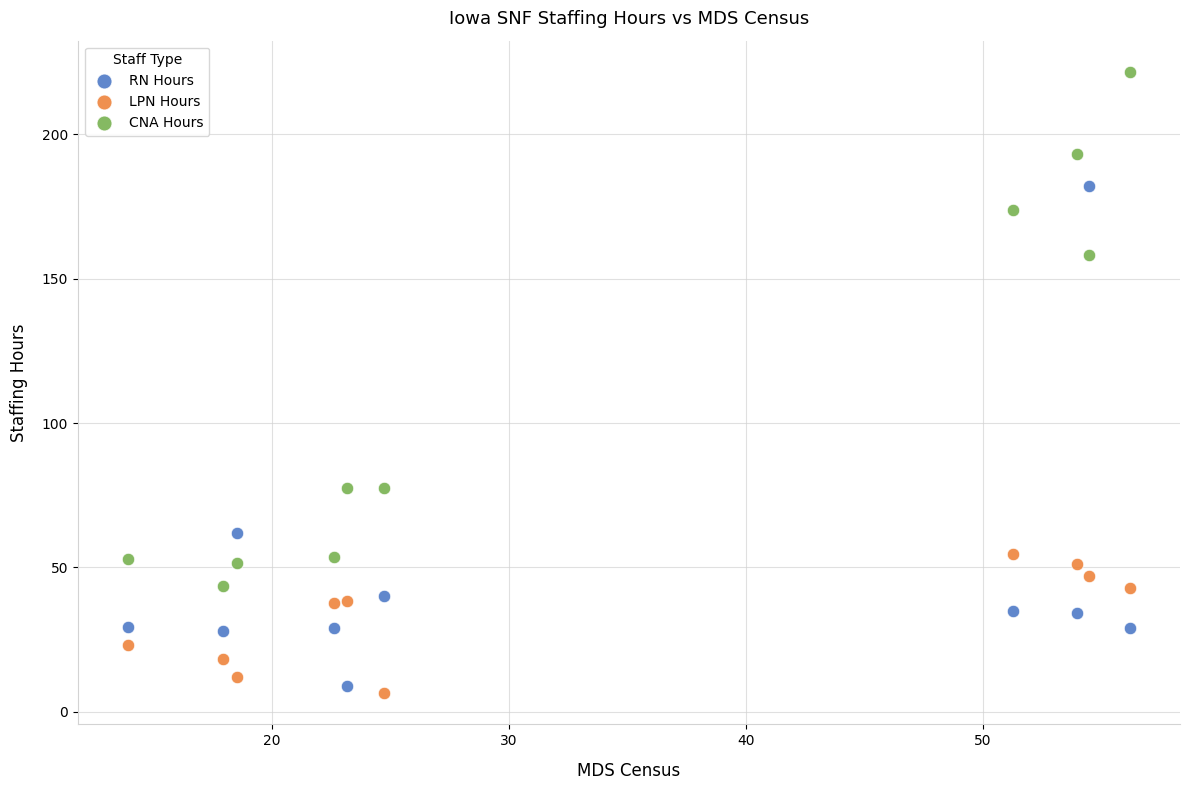

Which series has the widest spread of Y values?

CNA Hours